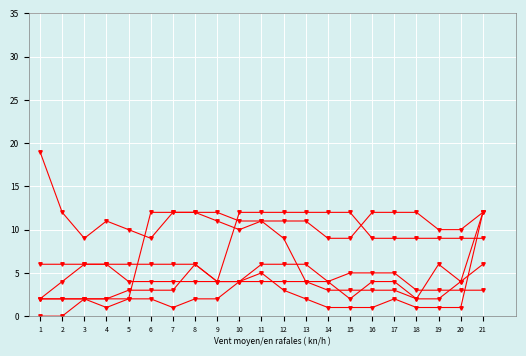

How many lines are shown in the chart?

6